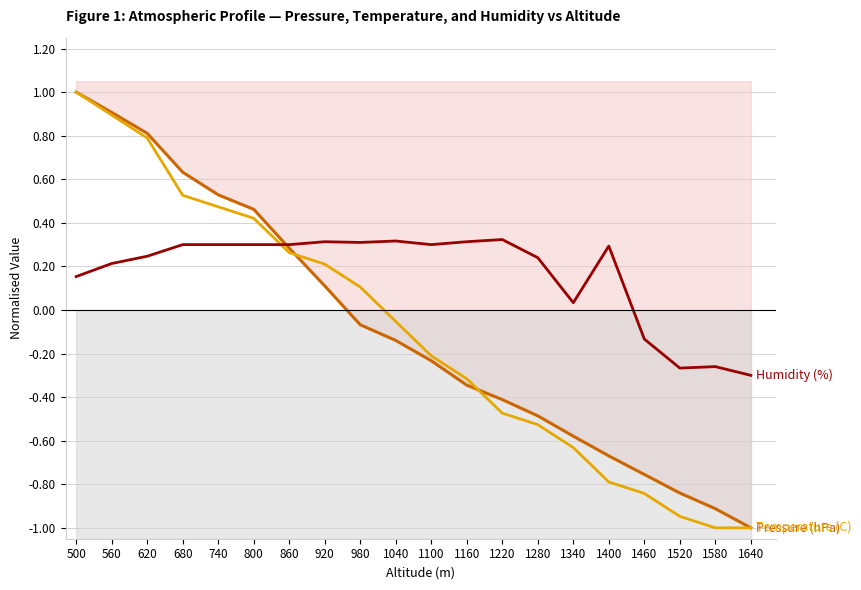

True or false: Humidity (%) has more than 2 points higher than both neighbors.

True